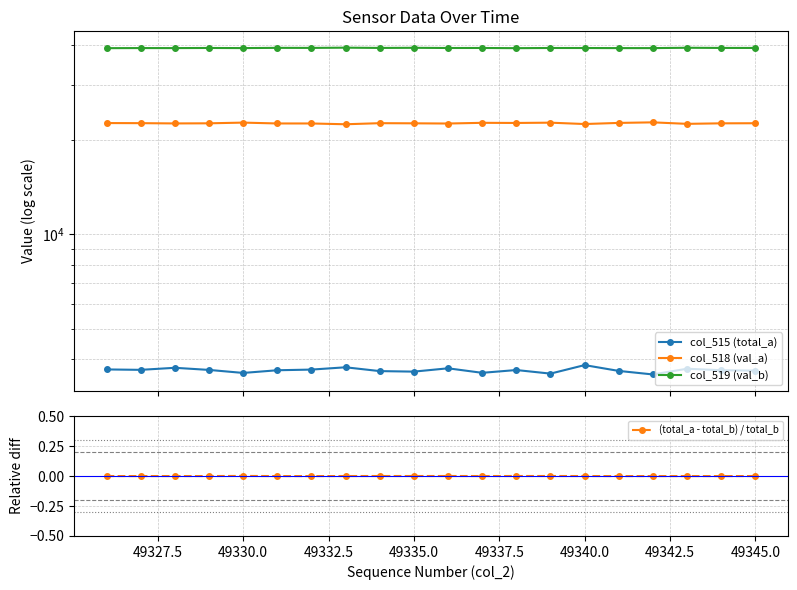

What is the difference between the maximum and minimum values in the col_515 (total_a) series?

254.0